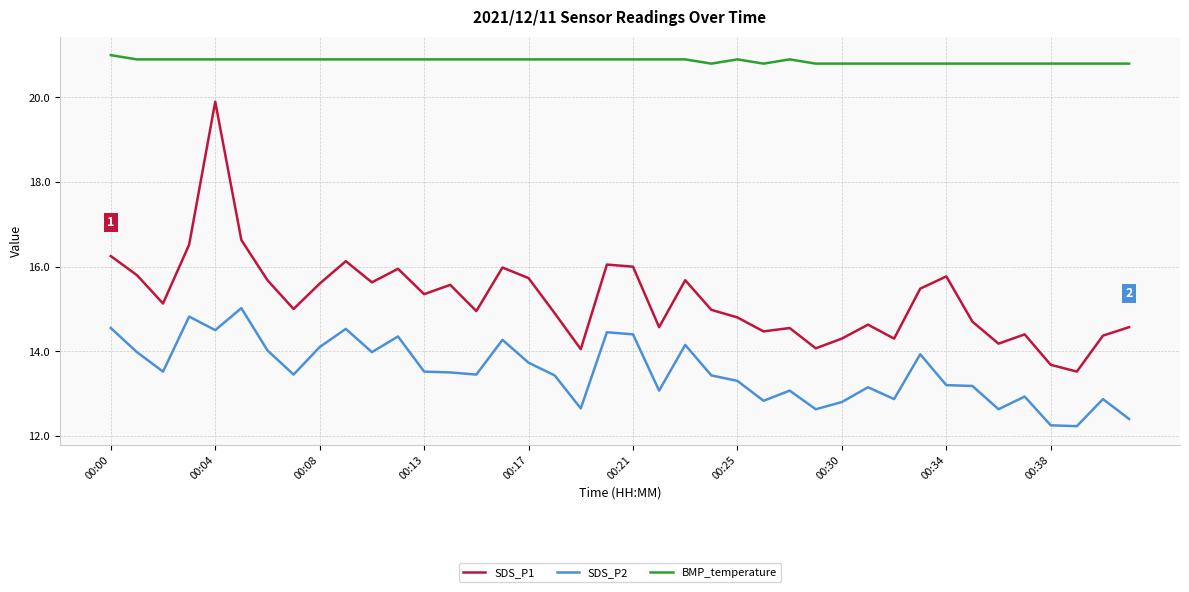

Which series has the largest total across all categories?

BMP_temperature